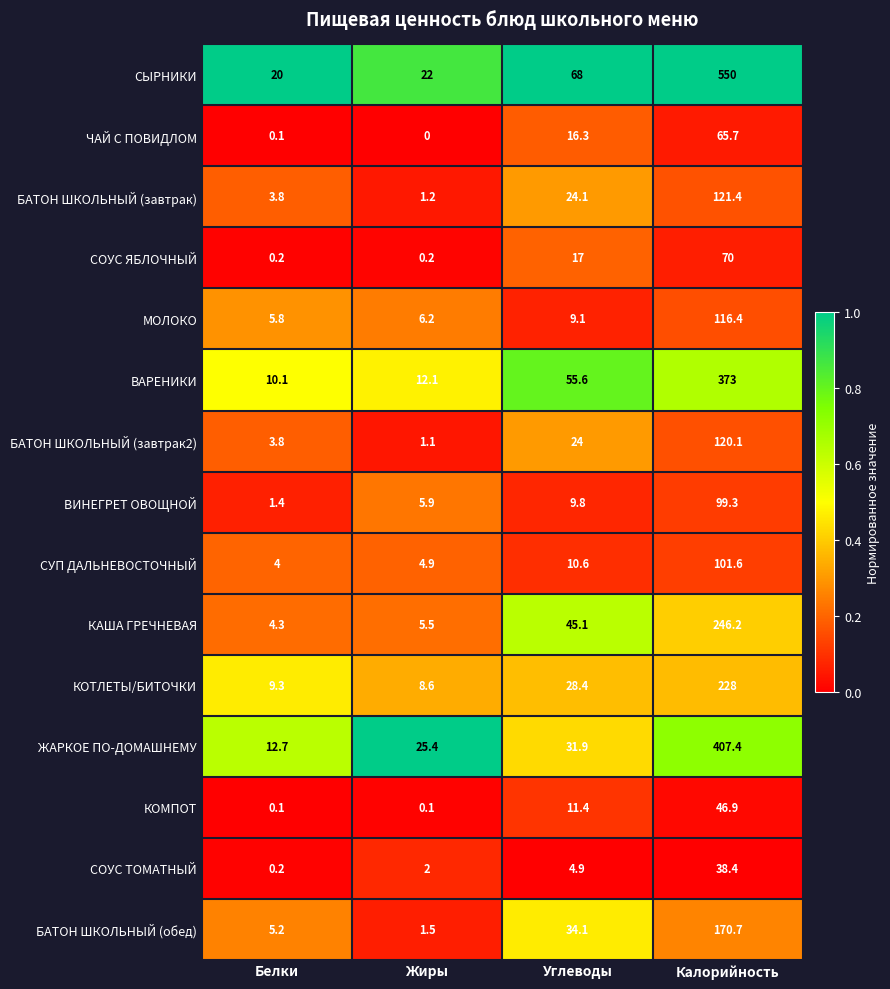

At which category does the chart reach its peak across all series?

Калорийность